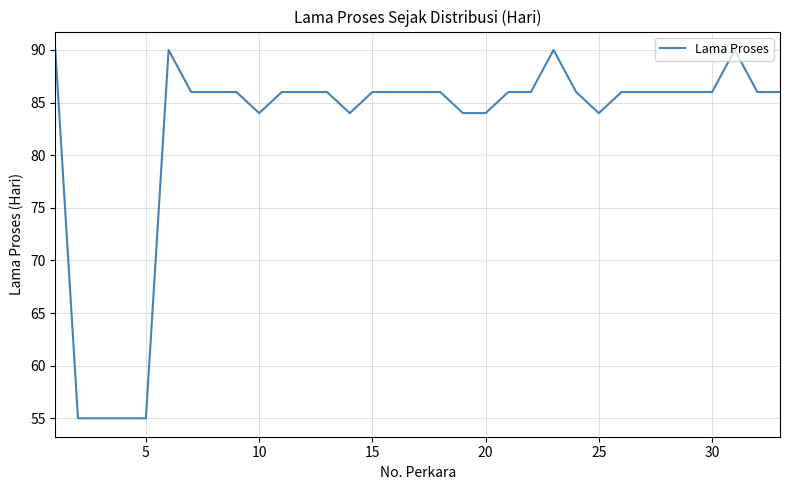

What is the smallest value displayed?

55